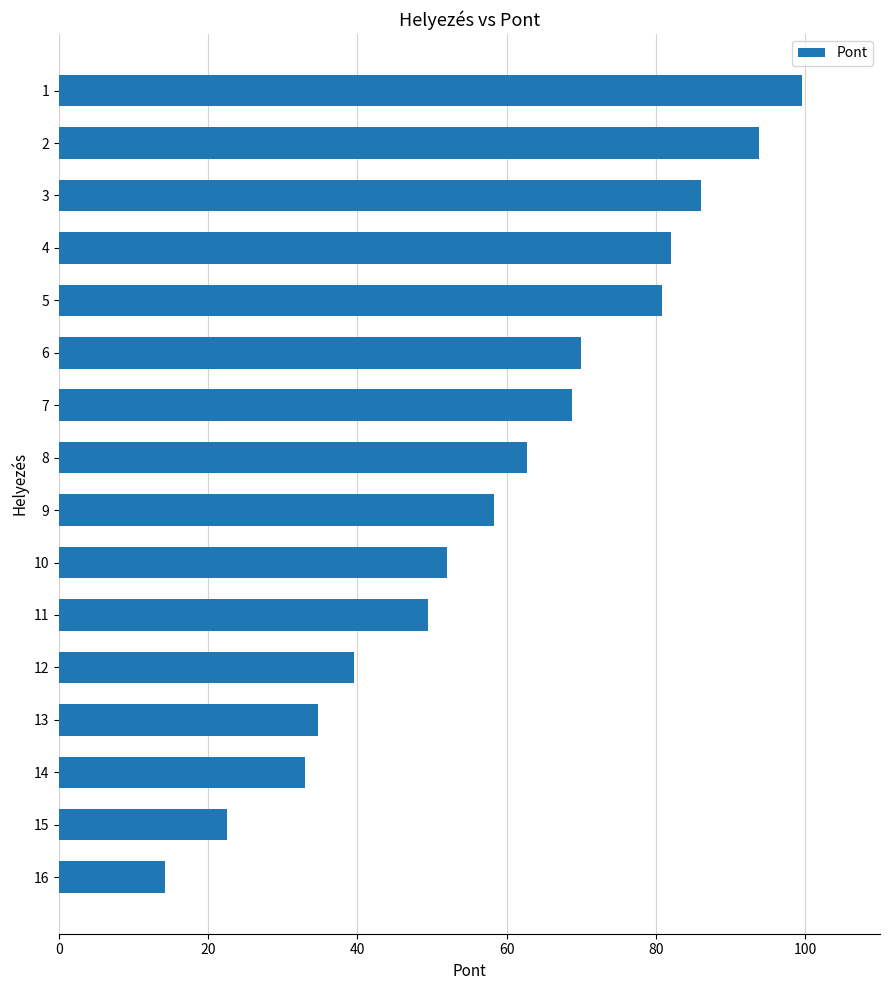

What is the value of the 13th bar from the top?

34.8